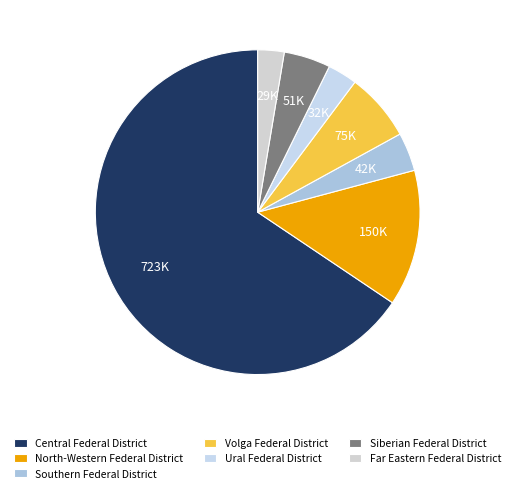

To the nearest percent, what is the difference between the largest and smallest slice percentages?

63%